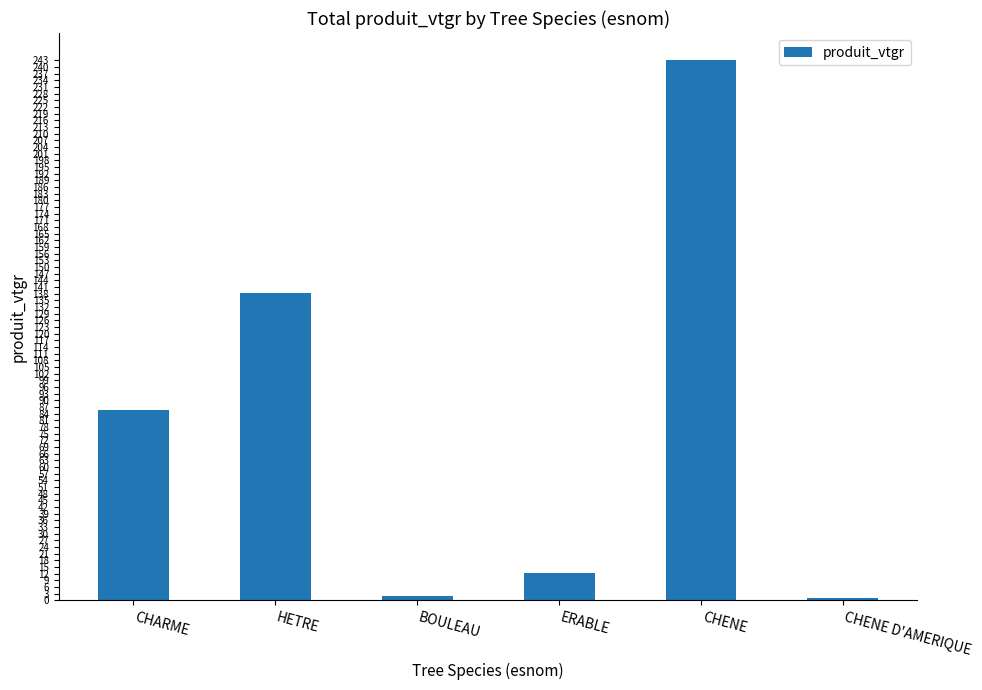

What is the label of the 4th bar from the right?

BOULEAU